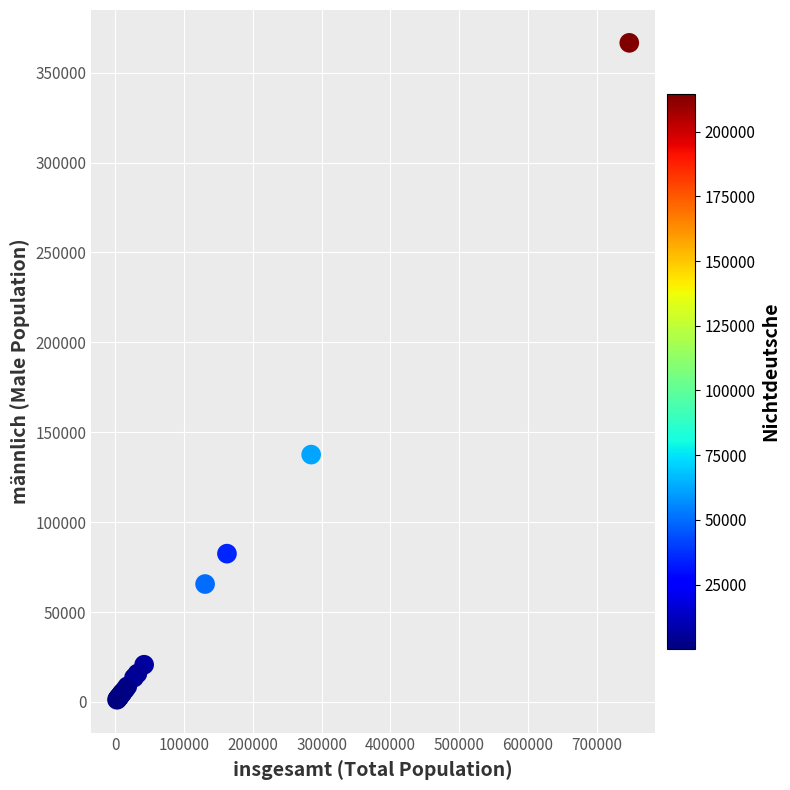

What Y value in the scatter plot is closest to 183888?

137558